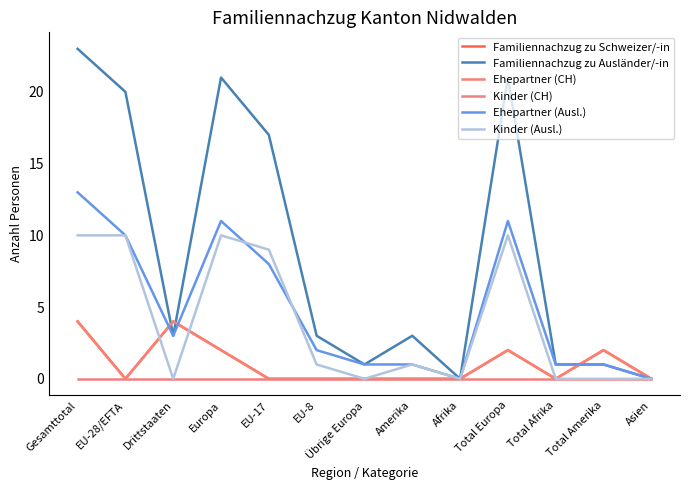

Is this an area chart (filled region under the line)?

No